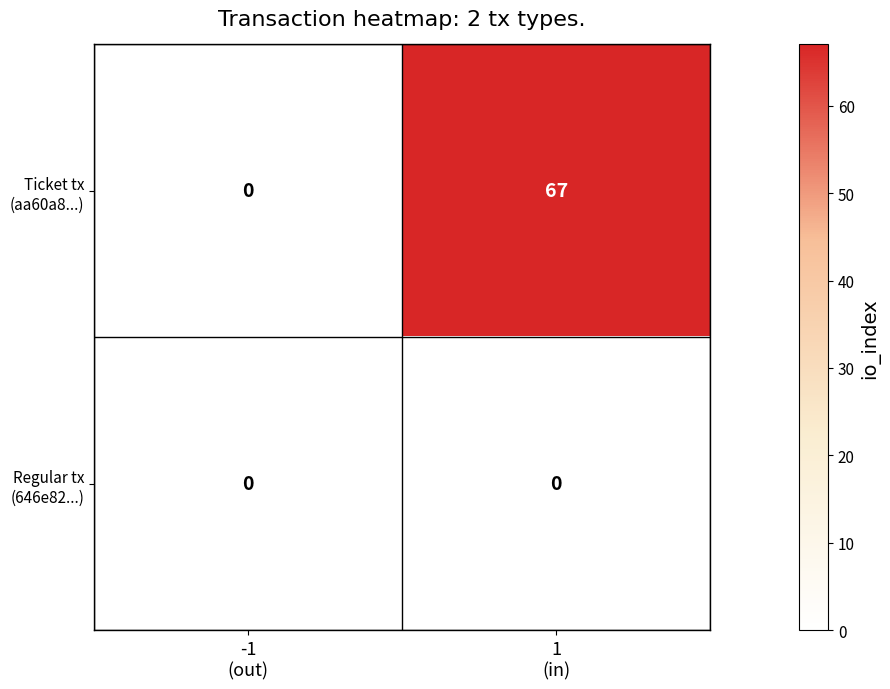

What is the maximum value shown in the chart?

67